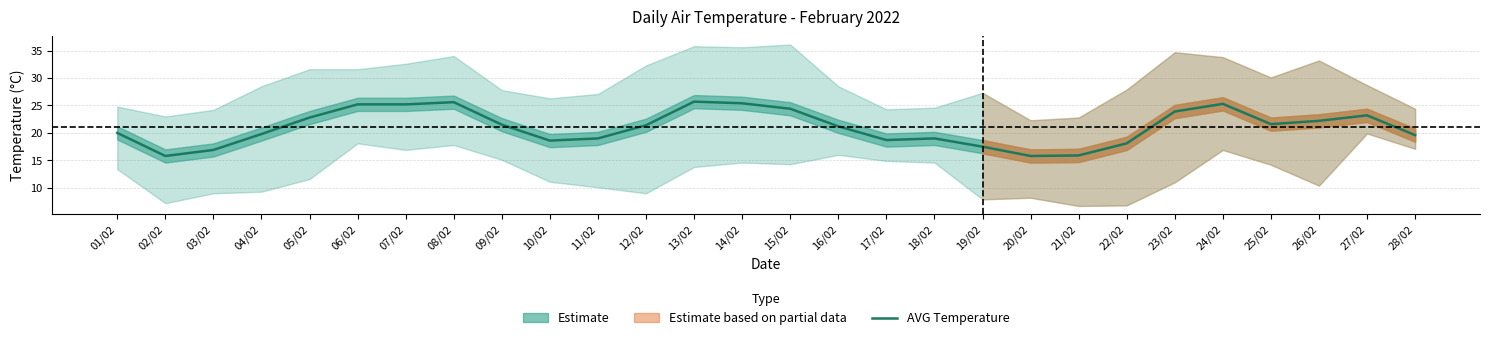

What is the label of the 15th point from the left?

15/02